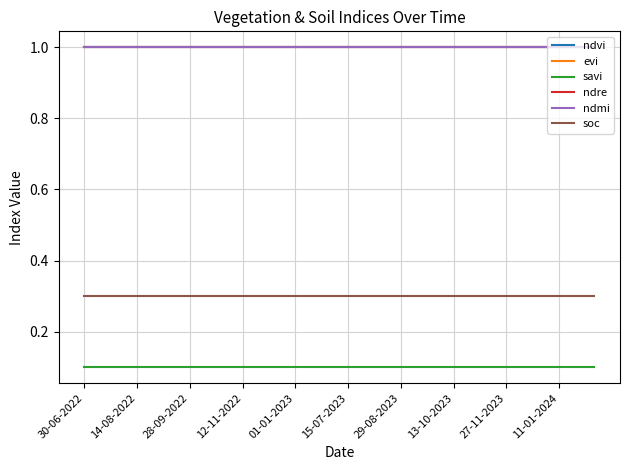

What is the smallest value displayed?

0.1